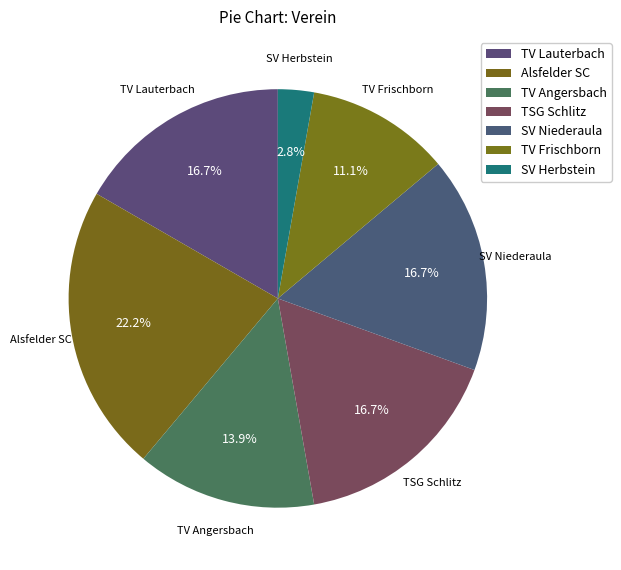

To the nearest percent, what is the difference between the TV Frischborn and SV Niederaula slice percentages?

6%